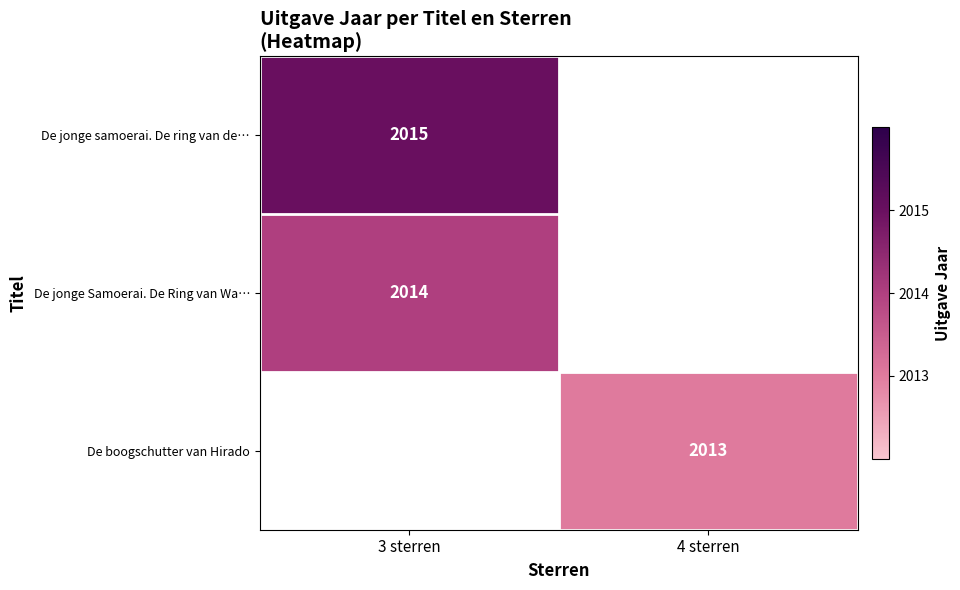

Which category has the highest value across all series?

3 sterren